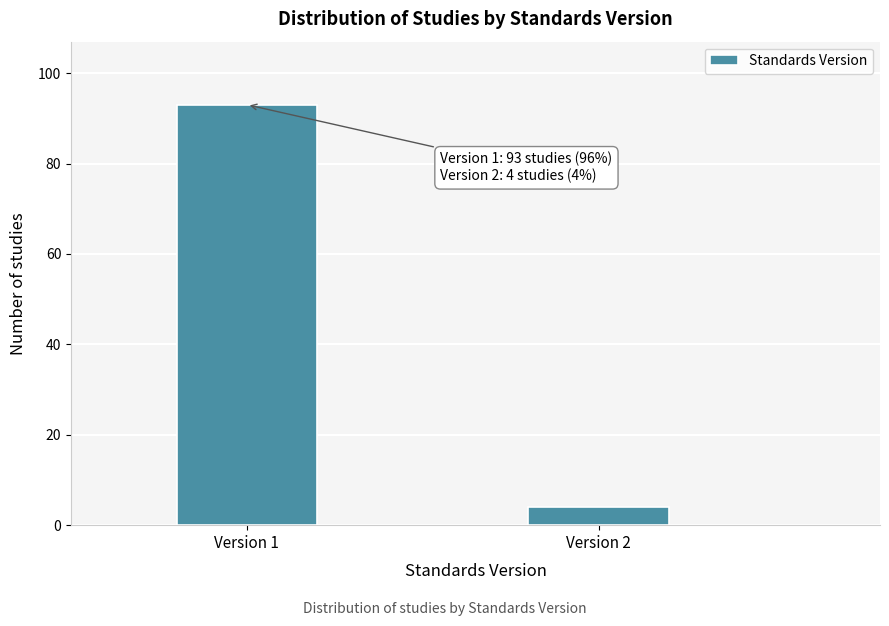

Reading left to right, transcribe all the data shown in this chart.

Version 1=93	Version 2=4